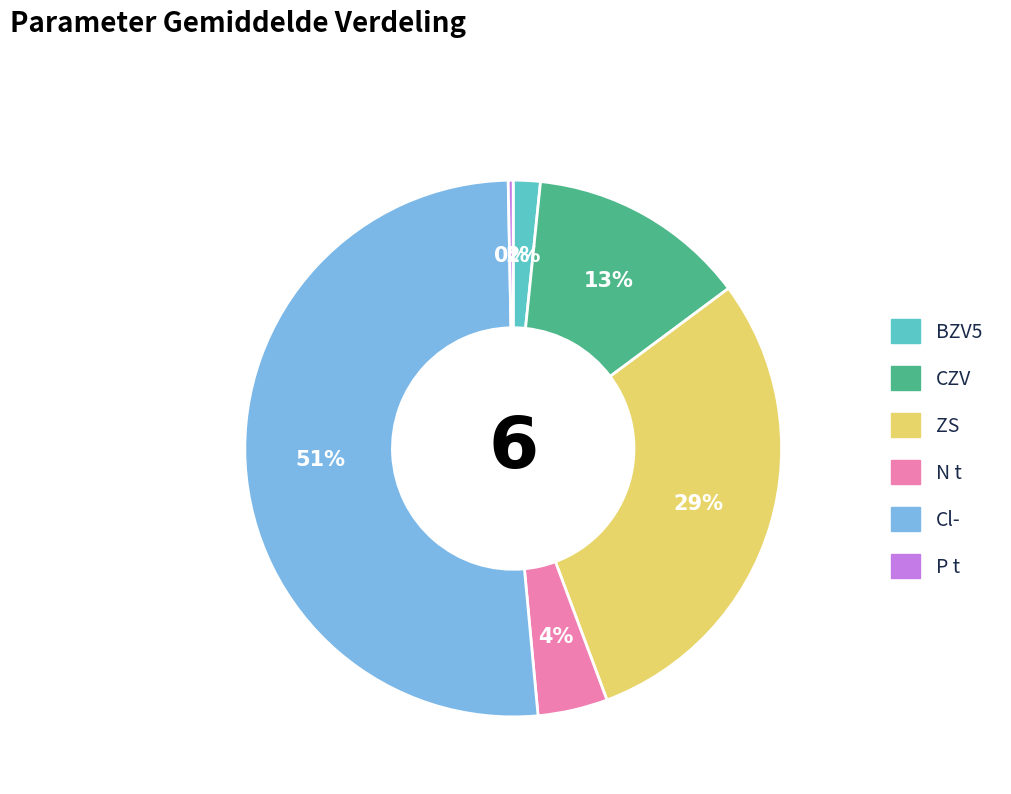

Is there a majority slice in this chart?

Yes